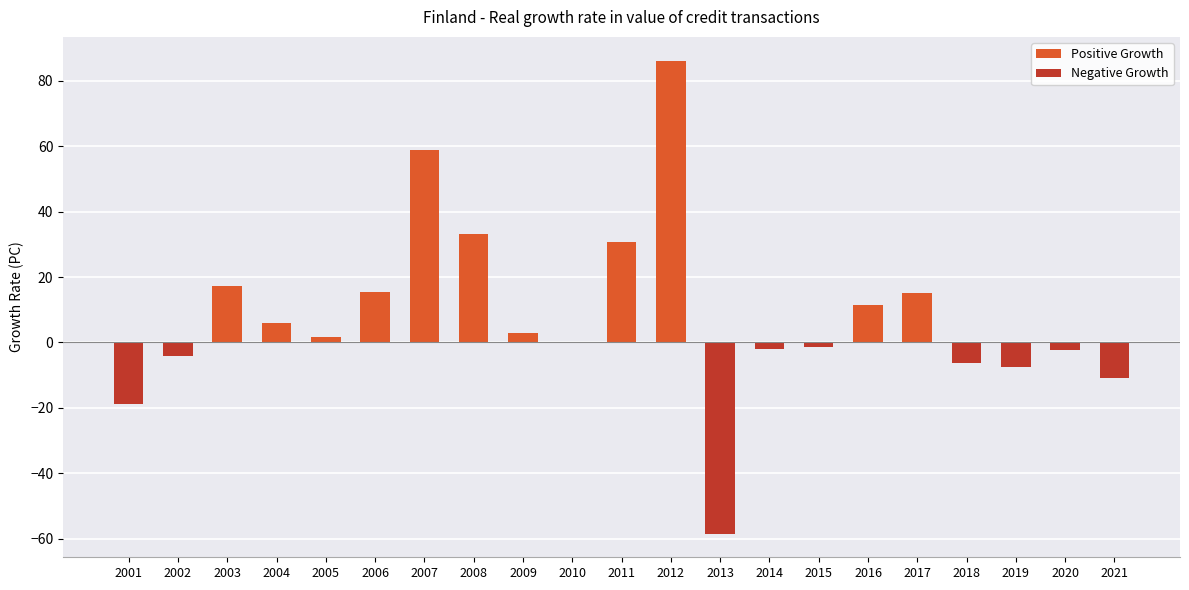

What is the highest value of the Positive Growth series?

86.2